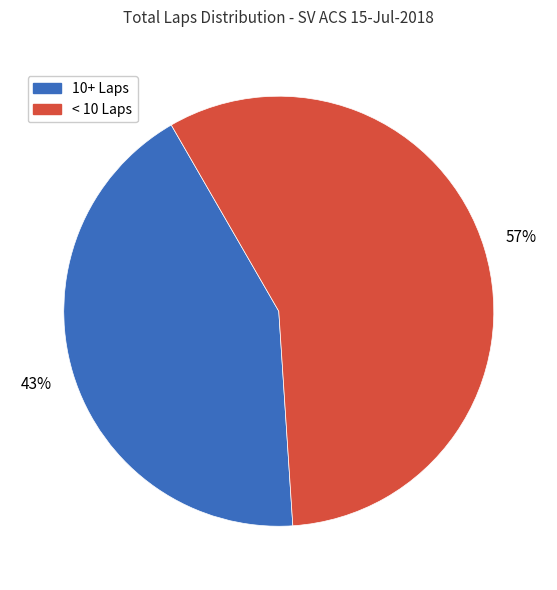

Rank the categories by value from highest to lowest.

< 10 Laps, 10+ Laps